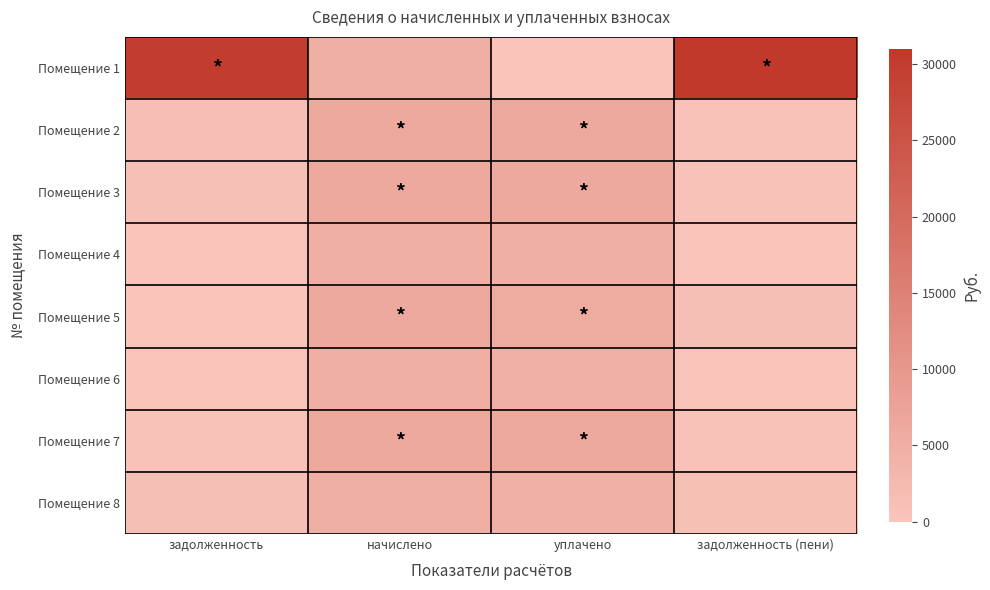

Which series has the largest total across all categories?

Помещение 1